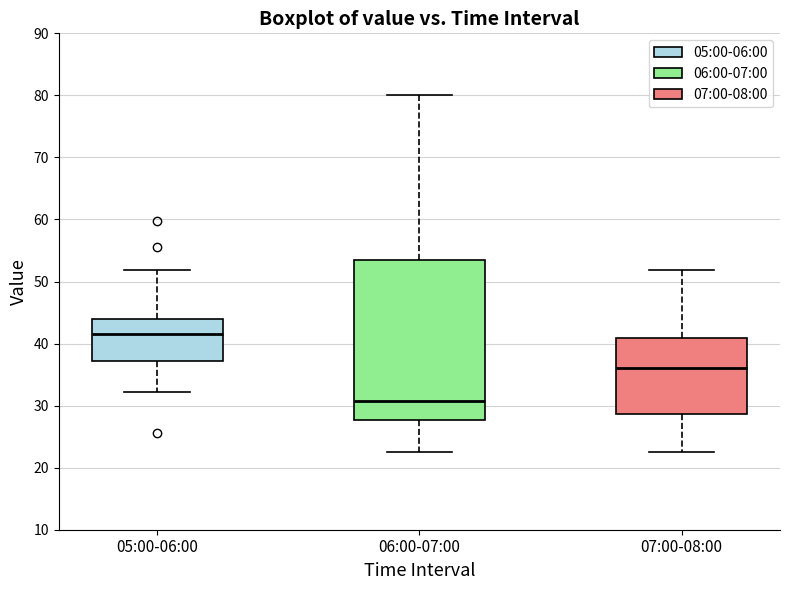

Which box is the tallest, from its lower edge to its upper edge?

06:00-07:00